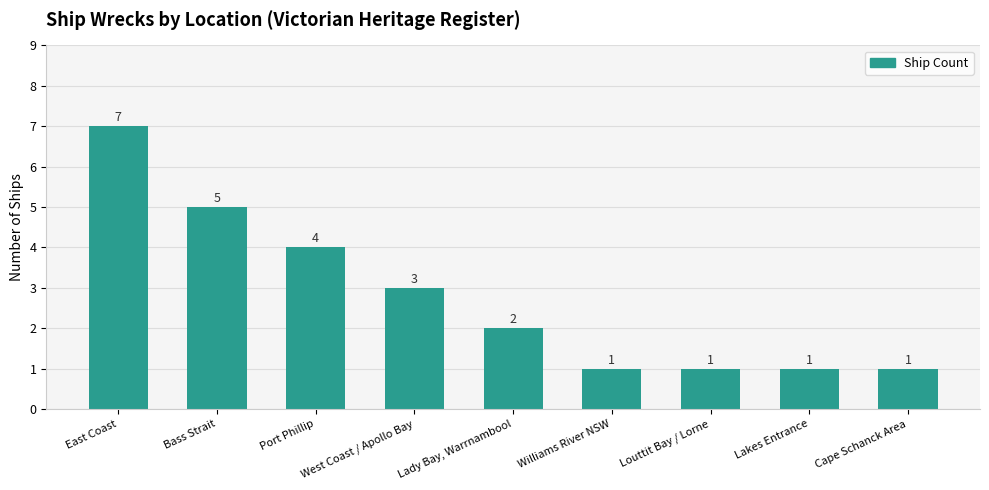

Reading left to right, transcribe all the data shown in this chart.

East Coast=7	Bass Strait=5	Port Phillip=4	West Coast / Apollo Bay=3	Lady Bay, Warrnambool=2	Williams River NSW=1	Louttit Bay / Lorne=1	Lakes Entrance=1	Cape Schanck Area=1